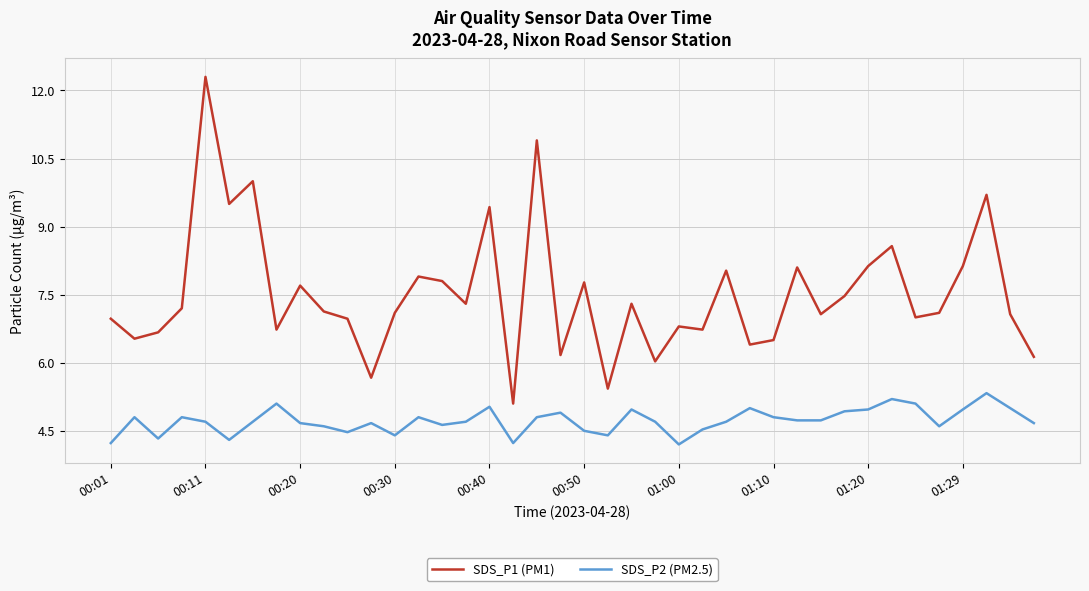

What is the lowest value of the SDS_P1 (PM1) series?

5.1